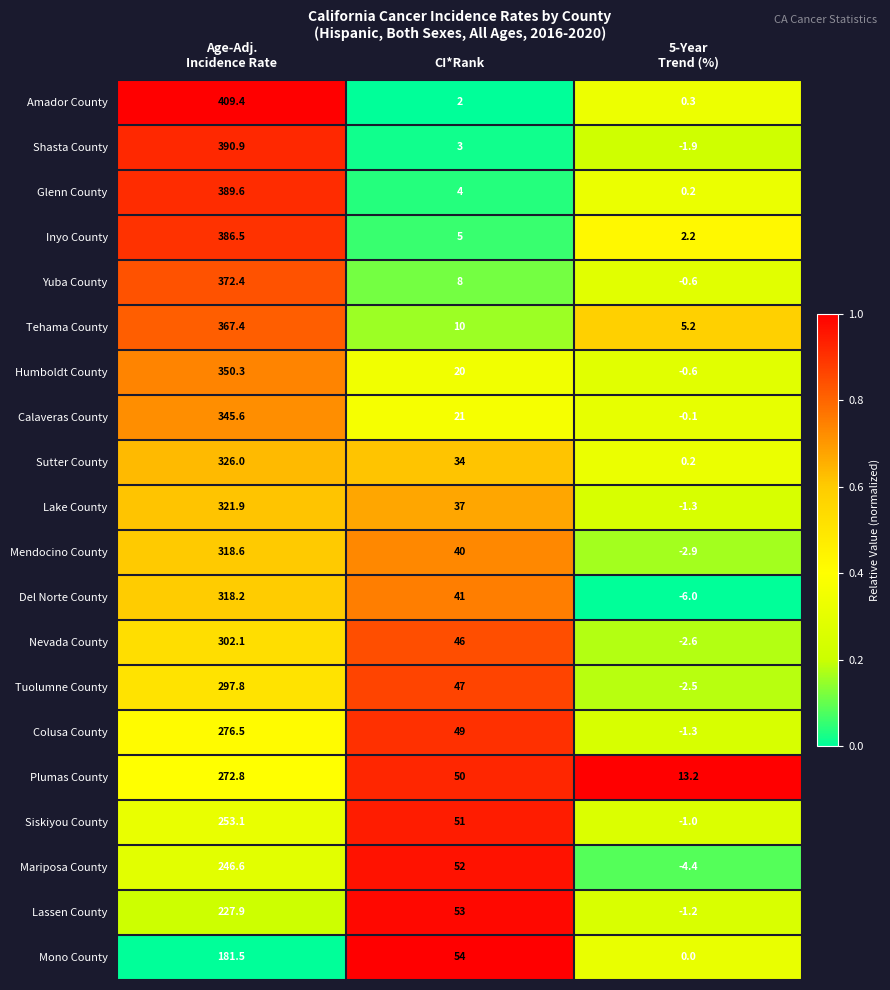

What is the difference between the maximum and minimum values in the Mono County series?

181.5